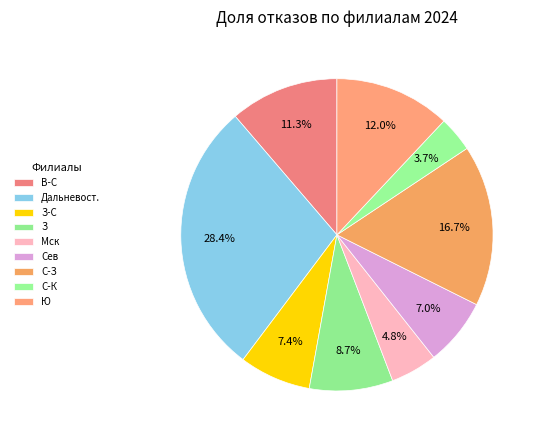

Rank the categories by value from highest to lowest.

Дальневост., С-З, Ю, В-С, З, З-С, Сев, Мск, С-К